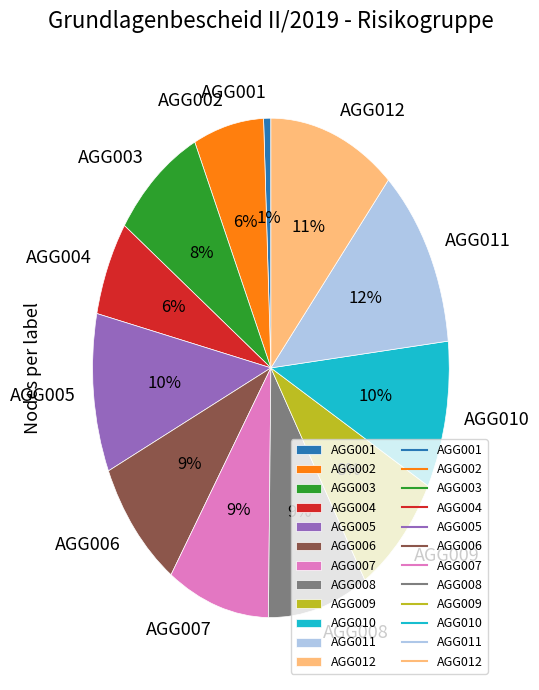

Does AGG005 account for over 50% of the chart?

No